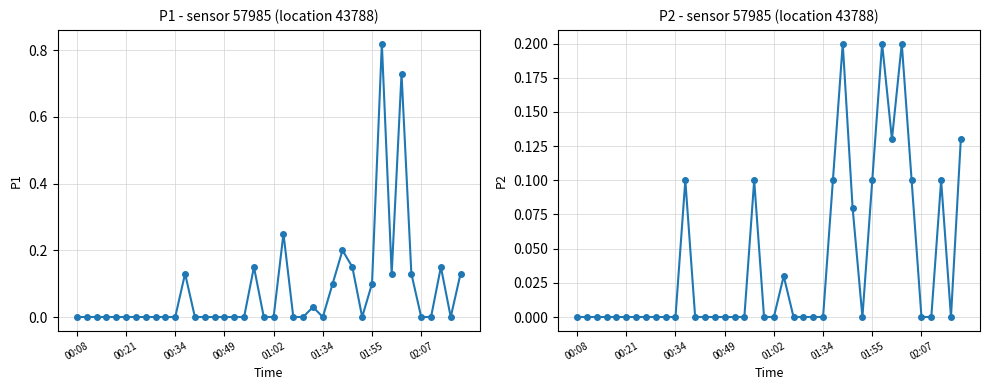

True or false: P1 and P2 intersect in this chart.

False